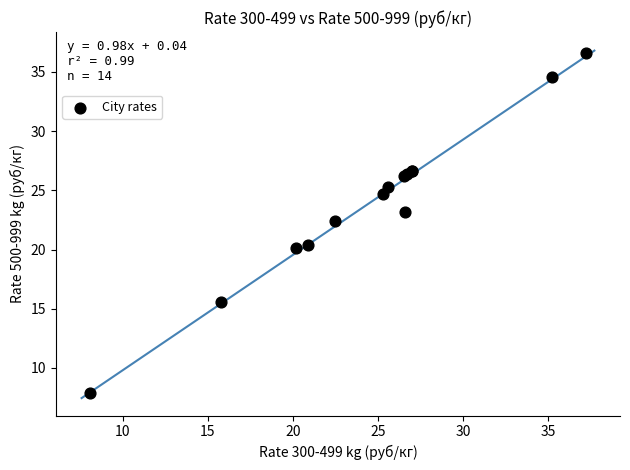

What Y value in the scatter plot is closest to 22?

22.4